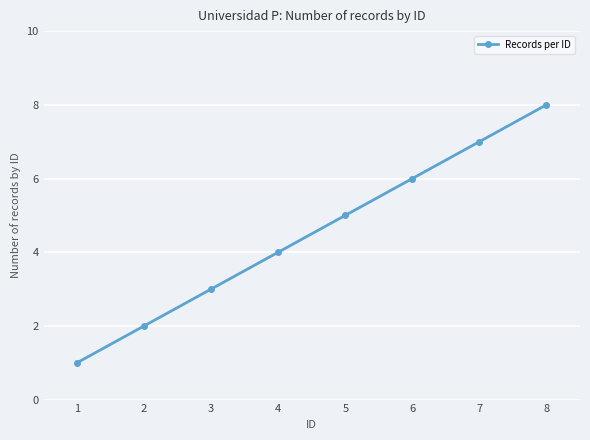

What is the ratio of the value at 8 to the value at 7?

1.1